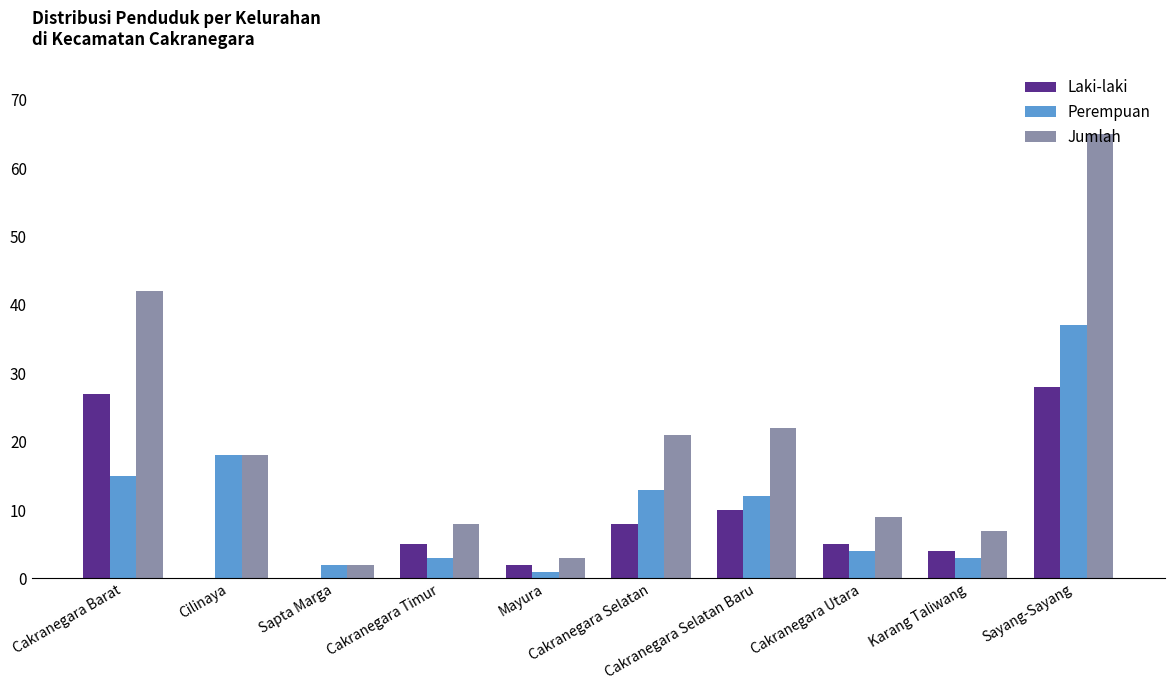

How many distinct data groups are displayed?

3